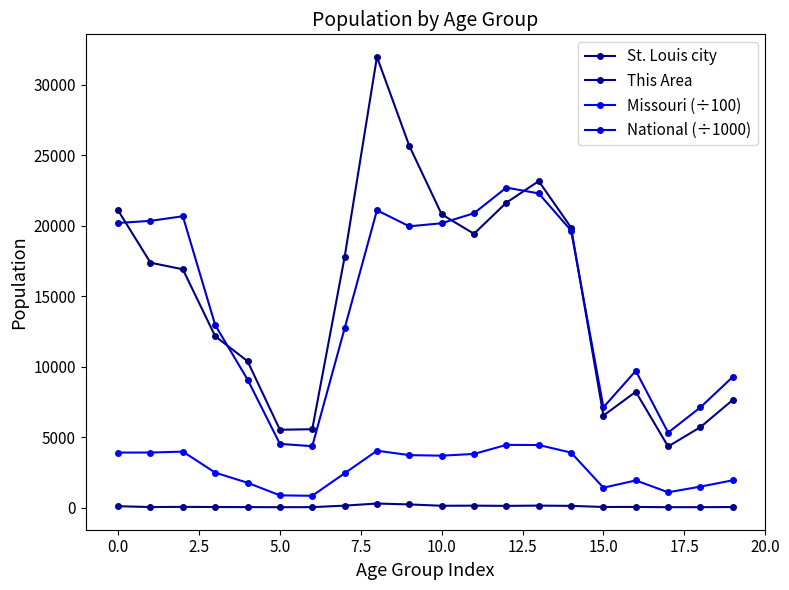

Which category has the highest value in the Missouri (÷100) series?

12